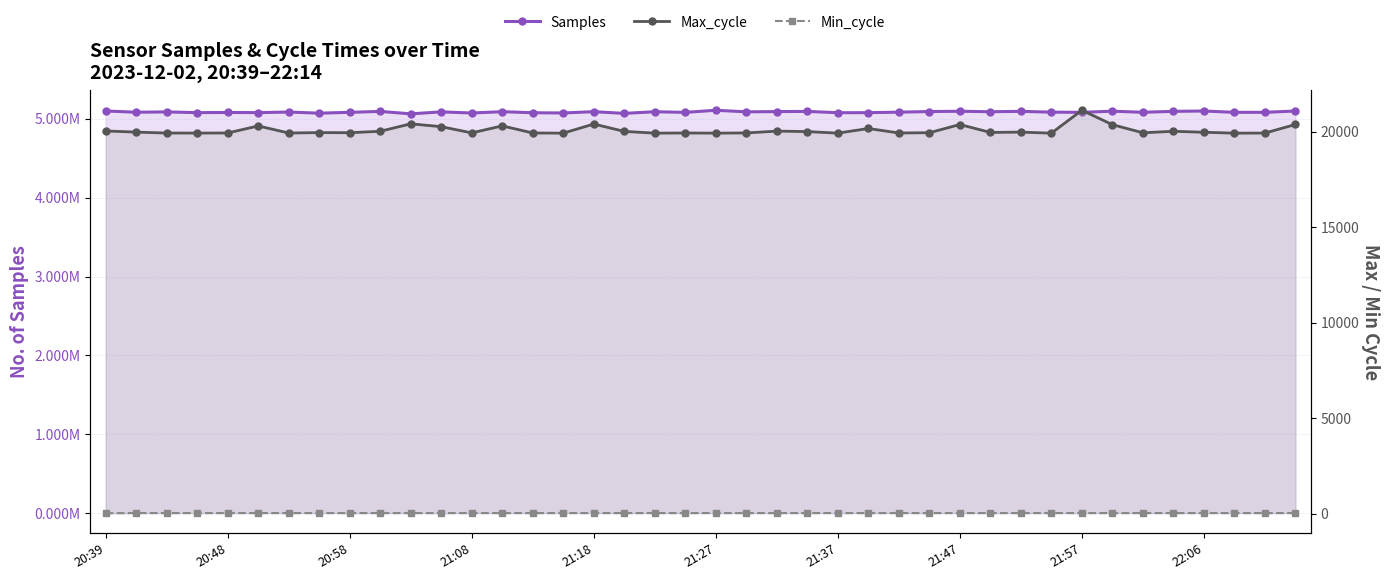

What is the total value across all series at 21:47?

5116696